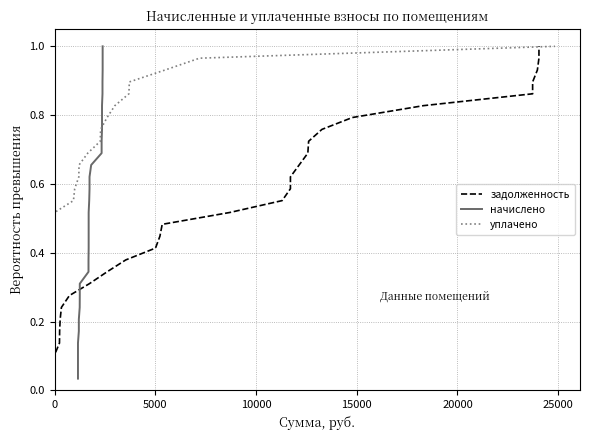

What is the value of the уплачено point at the 22nd from the left?

0.8